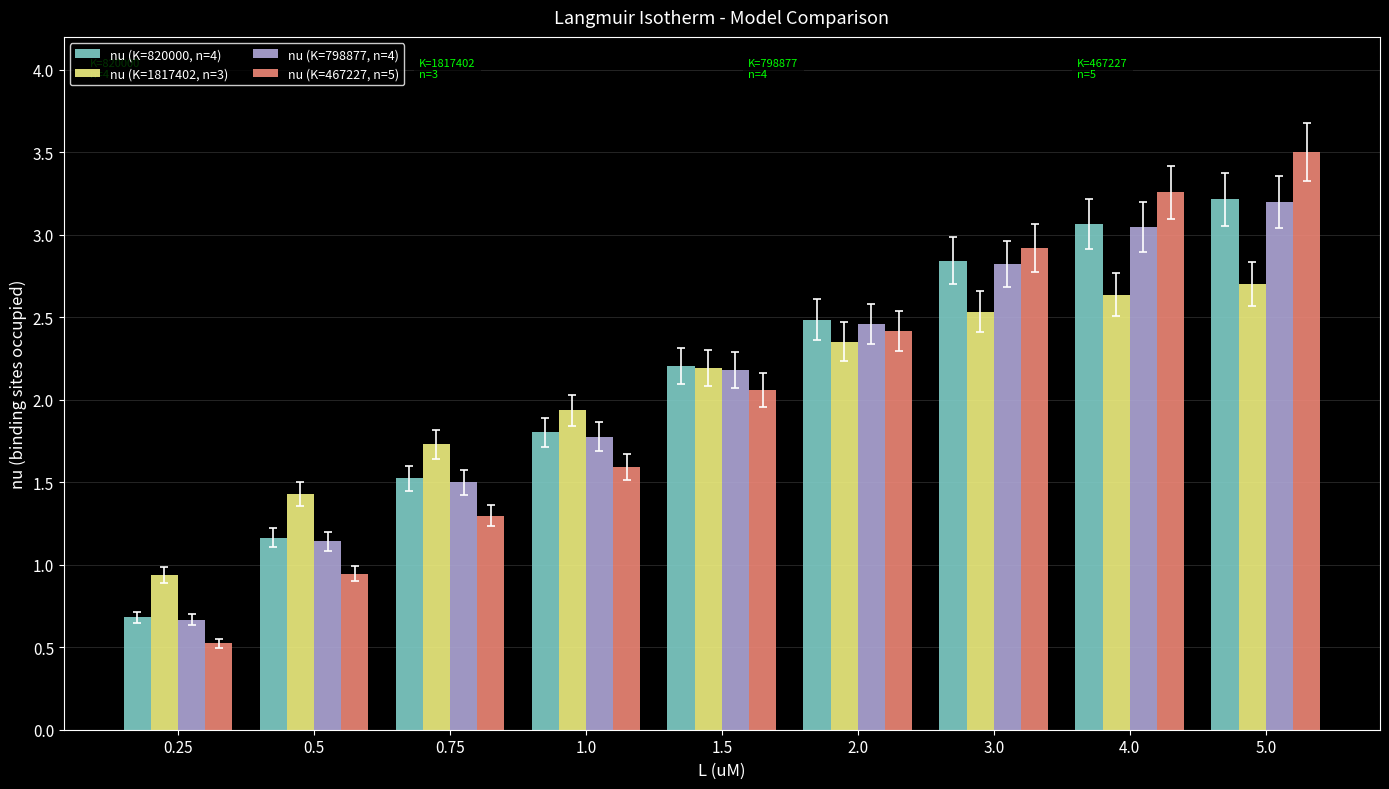

What is the difference between the nu (K=1817402, n=3) values at 2.0 and 5.0?

0.3